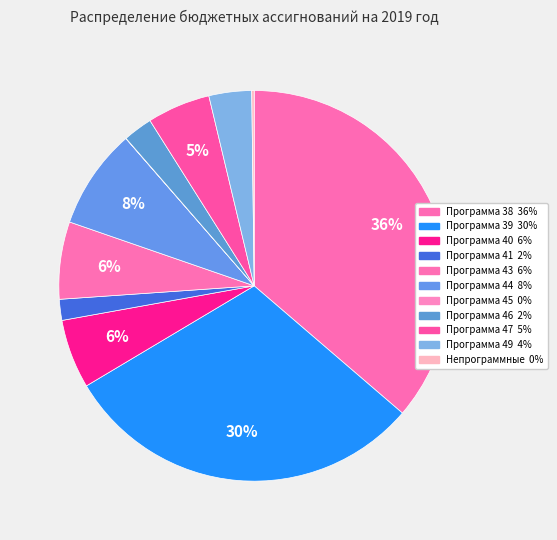

To the nearest percent, what portion does Программа 44 represent?

8%